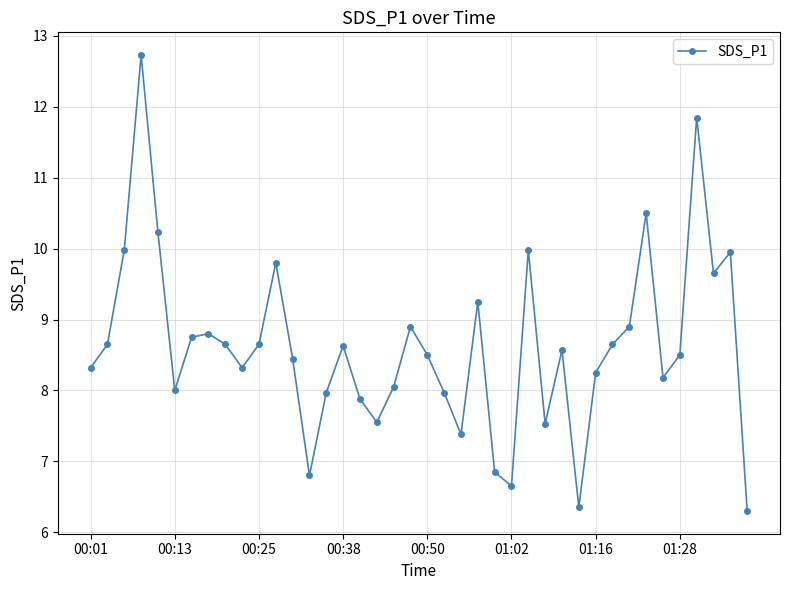

What is the smallest value displayed?

6.3